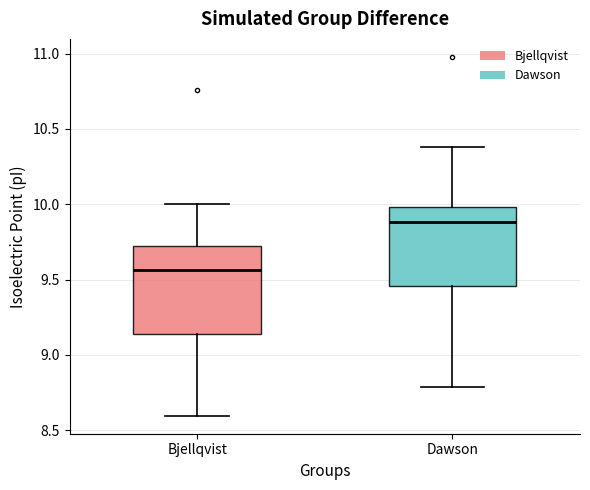

Reading left to right, transcribe this box plot: for each box, give where its median line is, the range the box spans, and where its two whiskers end, as read against the y-axis. The values are not printed on the chart, so give them approximately, as read against the axis.

Bjellqvist: median 9.55, box 9.15 to 9.70, whiskers 8.60 to 10.00
Dawson: median 9.90, box 9.45 to 10.00, whiskers 8.80 to 10.40